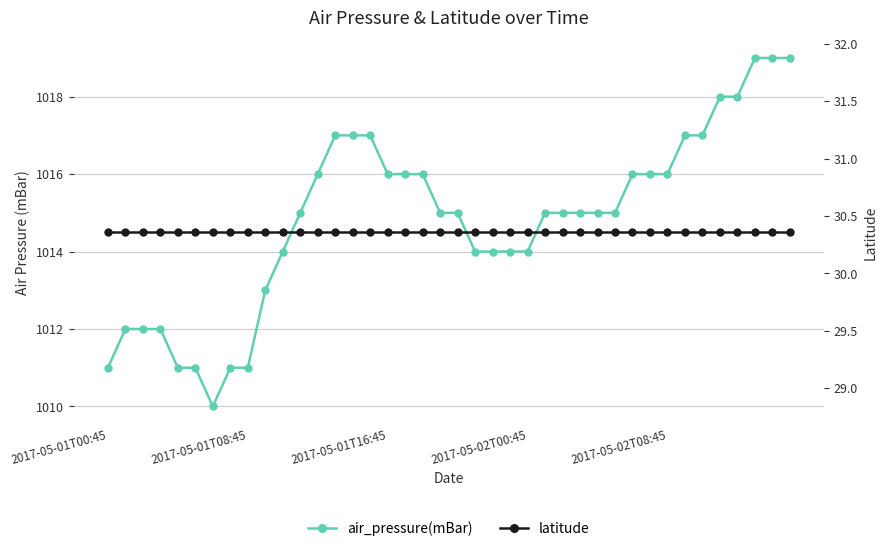

List the series in order of their overall mean, lowest first.

latitude, air_pressure(mBar)